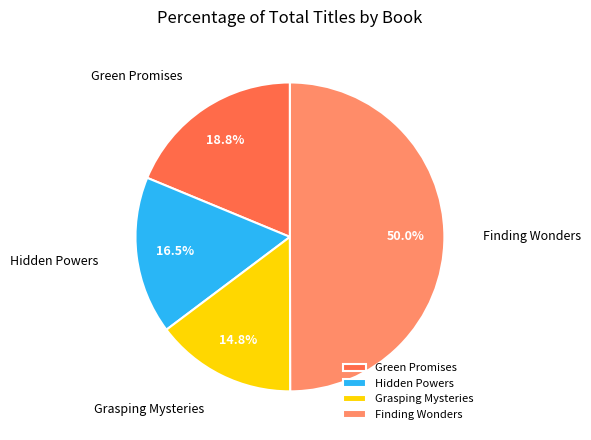

Between Hidden Powers and Grasping Mysteries, which is larger?

Hidden Powers